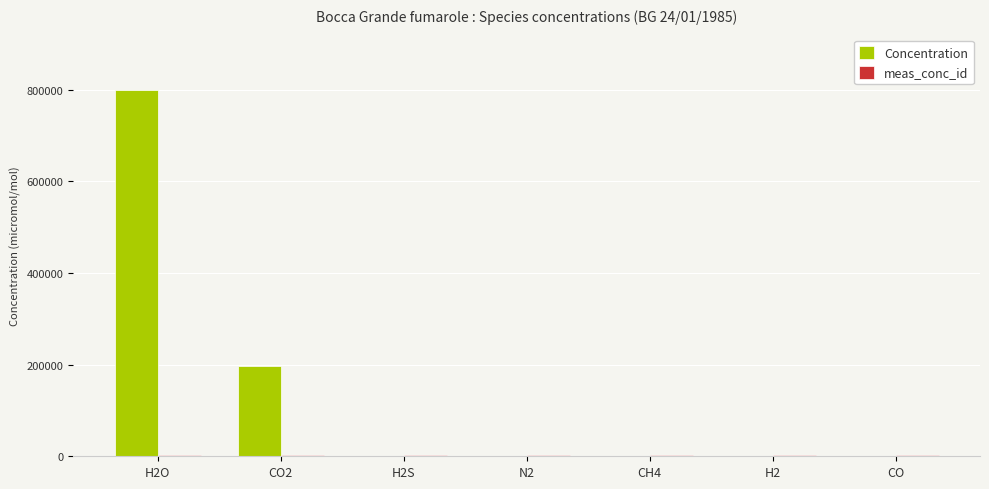

What is the sum of all Concentration values?

999983.5